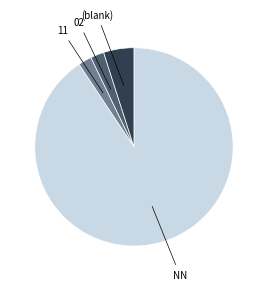

Is there a majority slice in this chart?

Yes